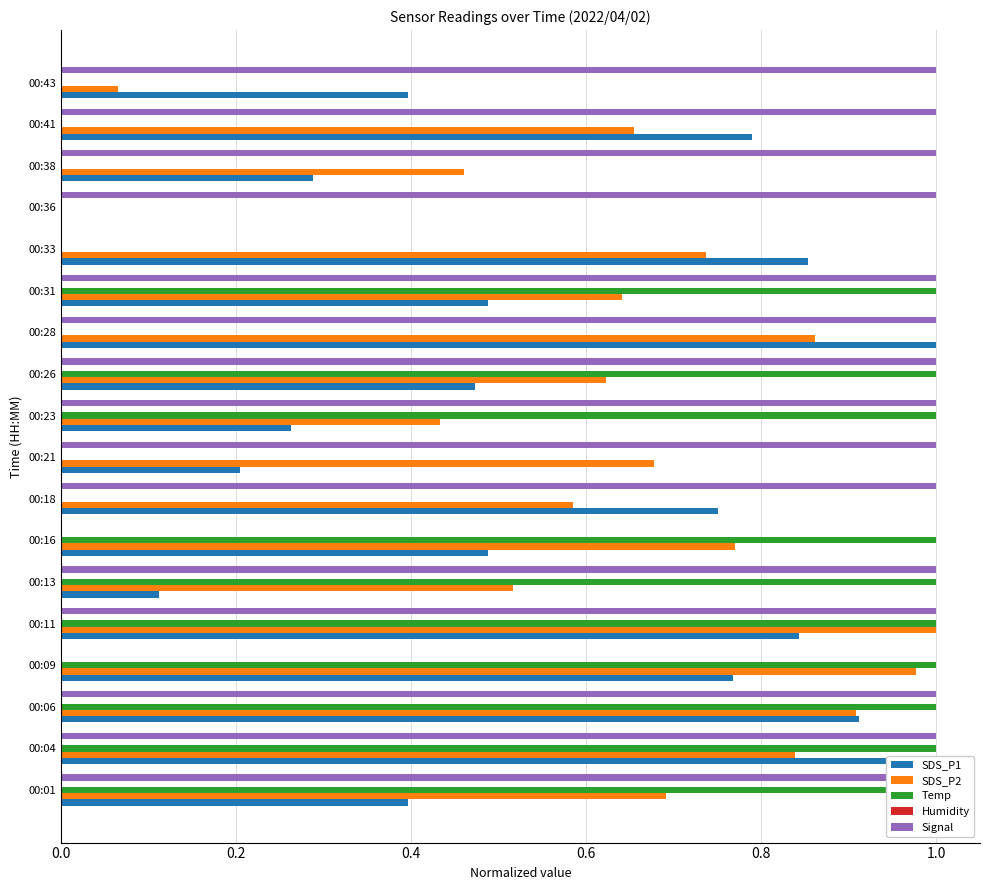

Rank the series by their maximum value, from lowest to highest.

Humidity, SDS_P1, SDS_P2, Temp, Signal